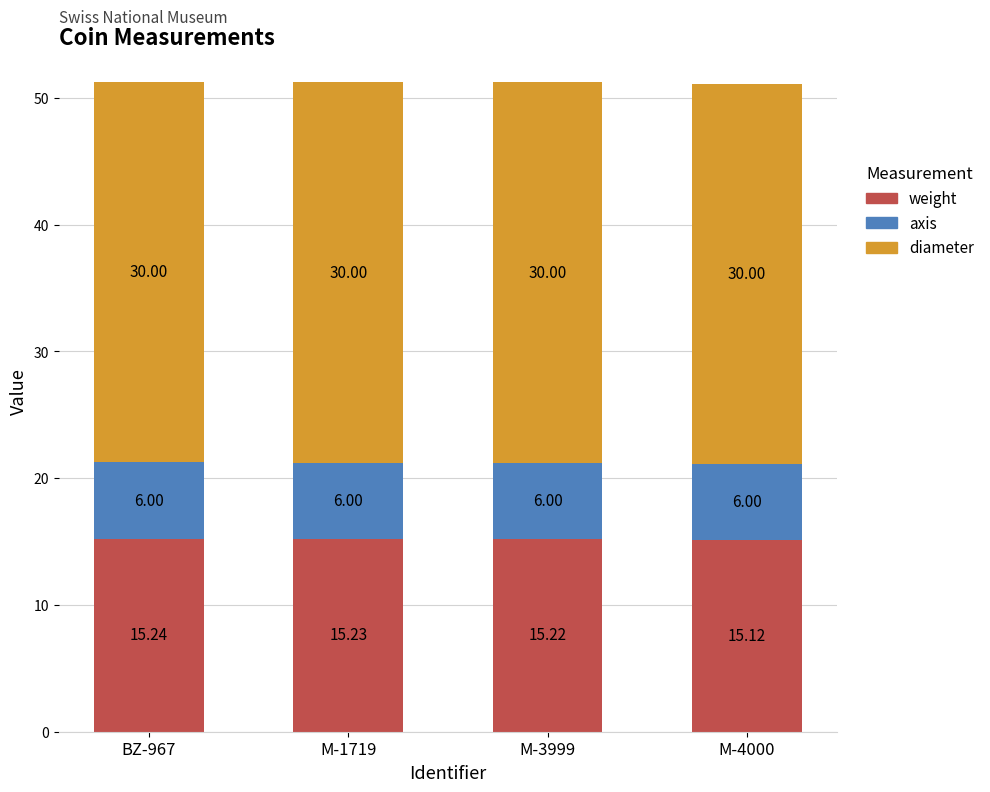

What is the total value across all series at M-3999?

51.2